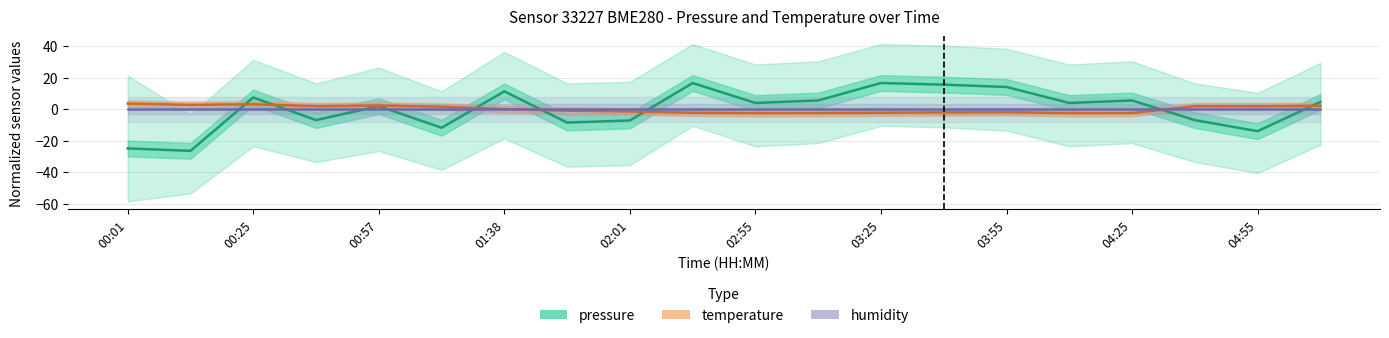

What are all the series names shown in the legend?

pressure, temperature, humidity